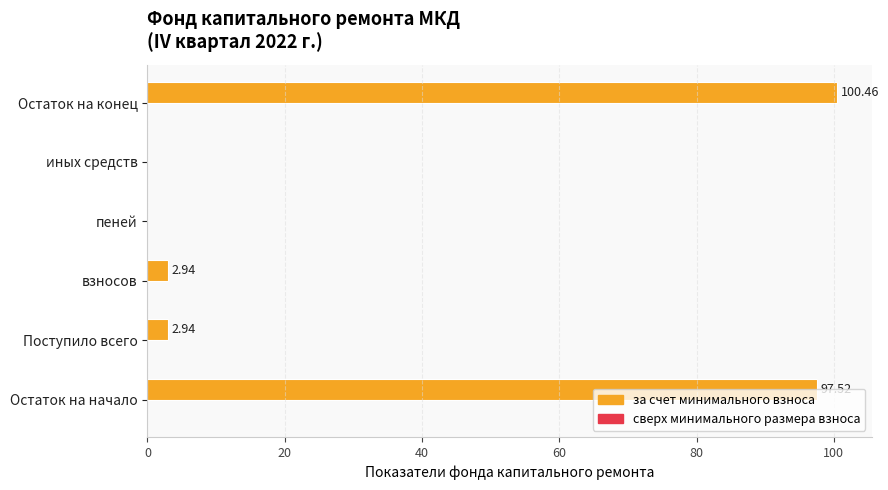

What is the sum of the values at взносов and Остаток на конец?

103.4